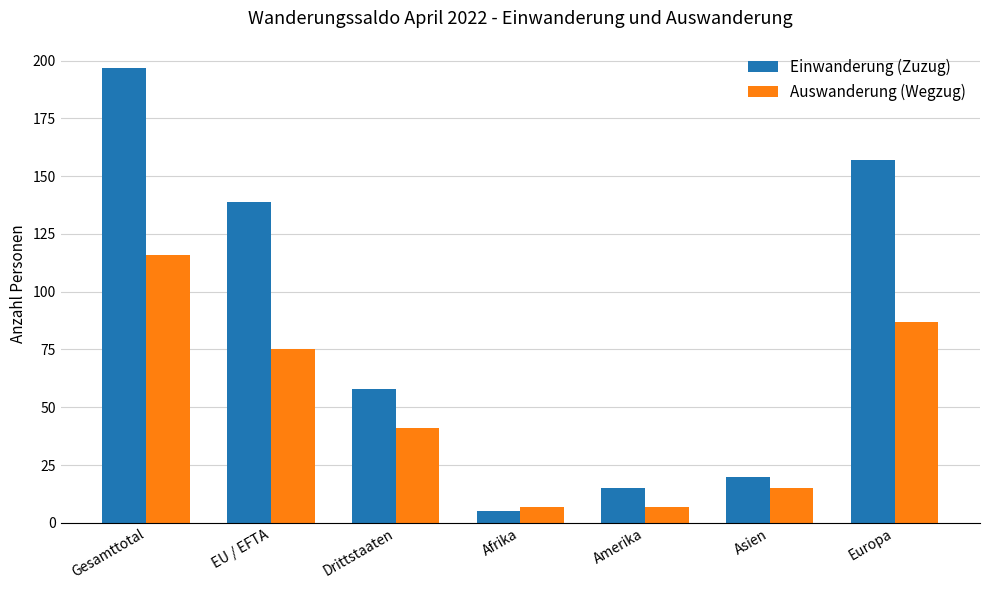

List the labels in order of Einwanderung (Zuzug) value, largest first.

Gesamttotal, Europa, EU / EFTA, Drittstaaten, Asien, Amerika, Afrika